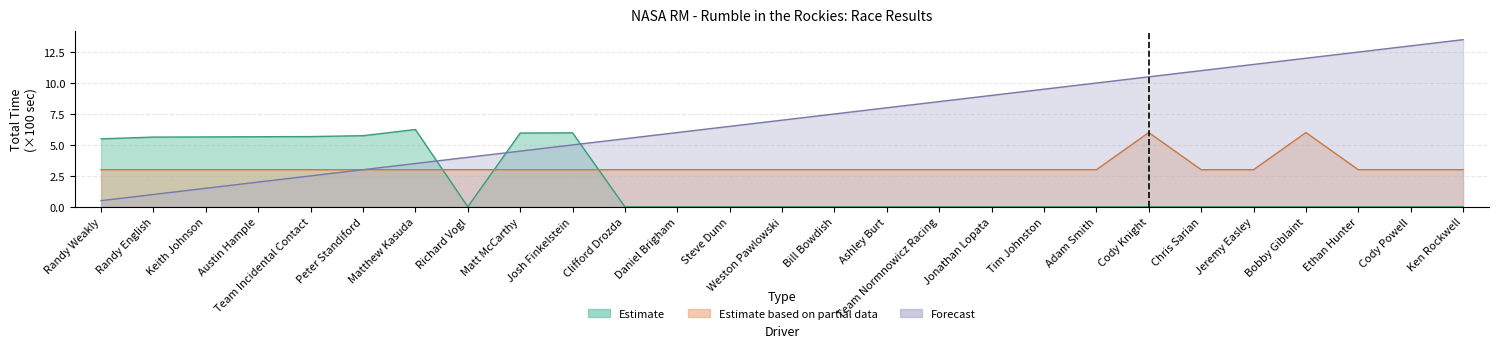

After their last crossing, which series has the higher values: Forecast or Estimate?

Forecast